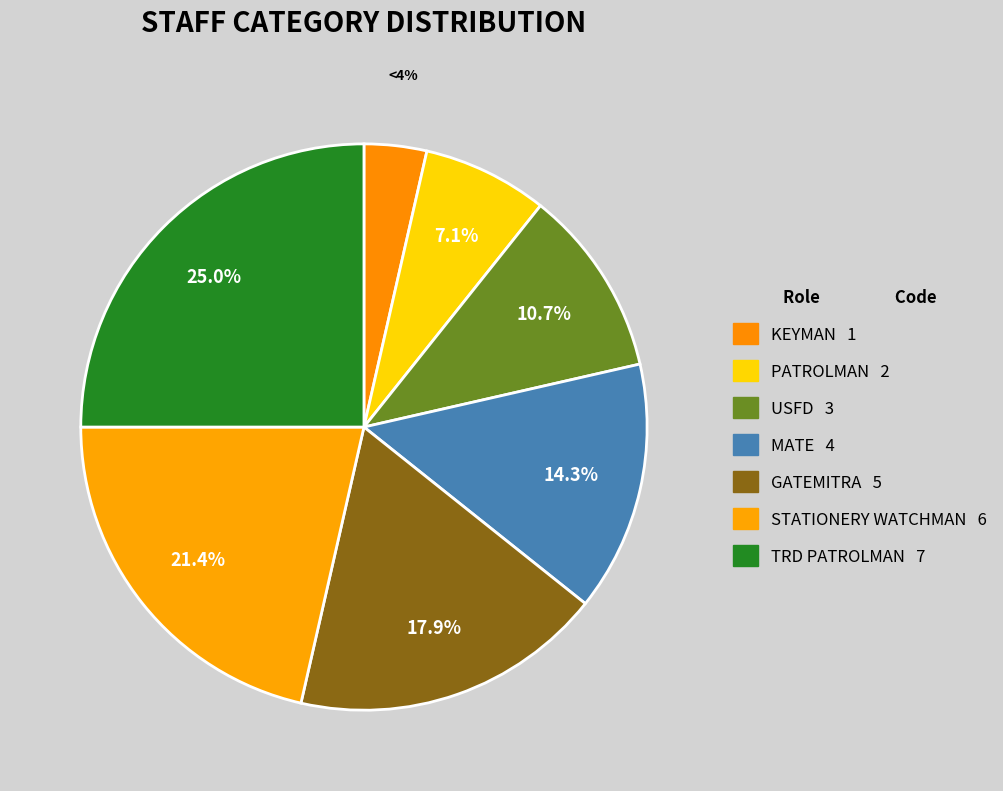

What is the smallest slice in the pie chart?

KEYMAN